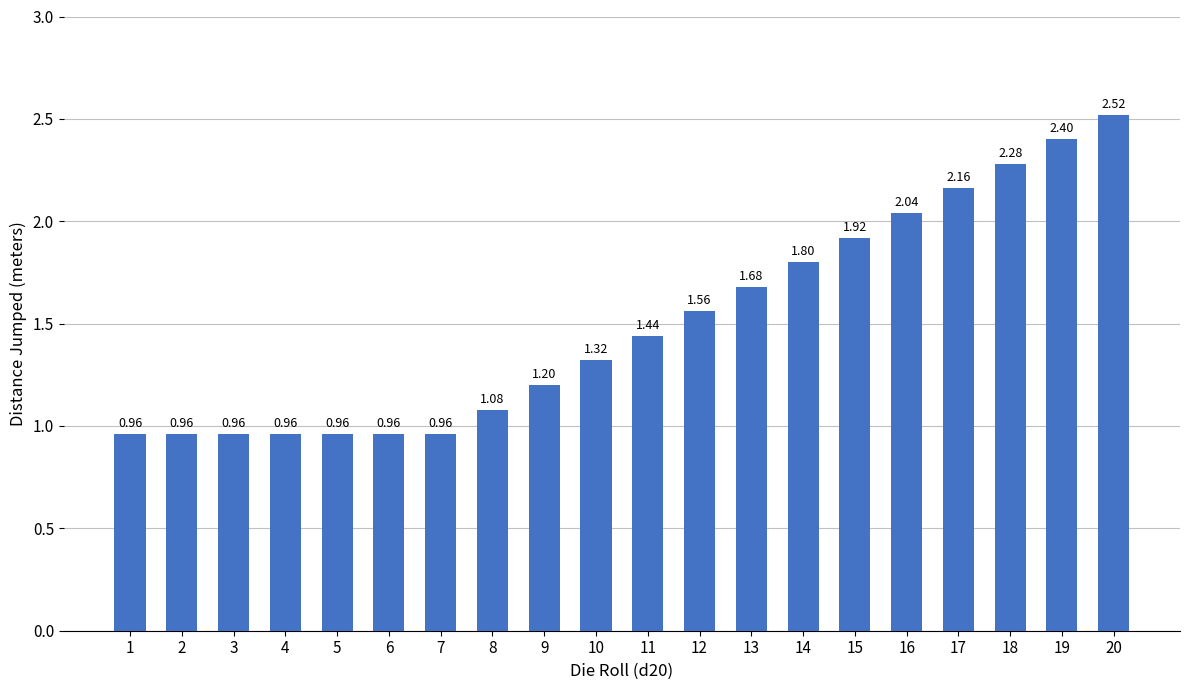

What is the average value?

1.5